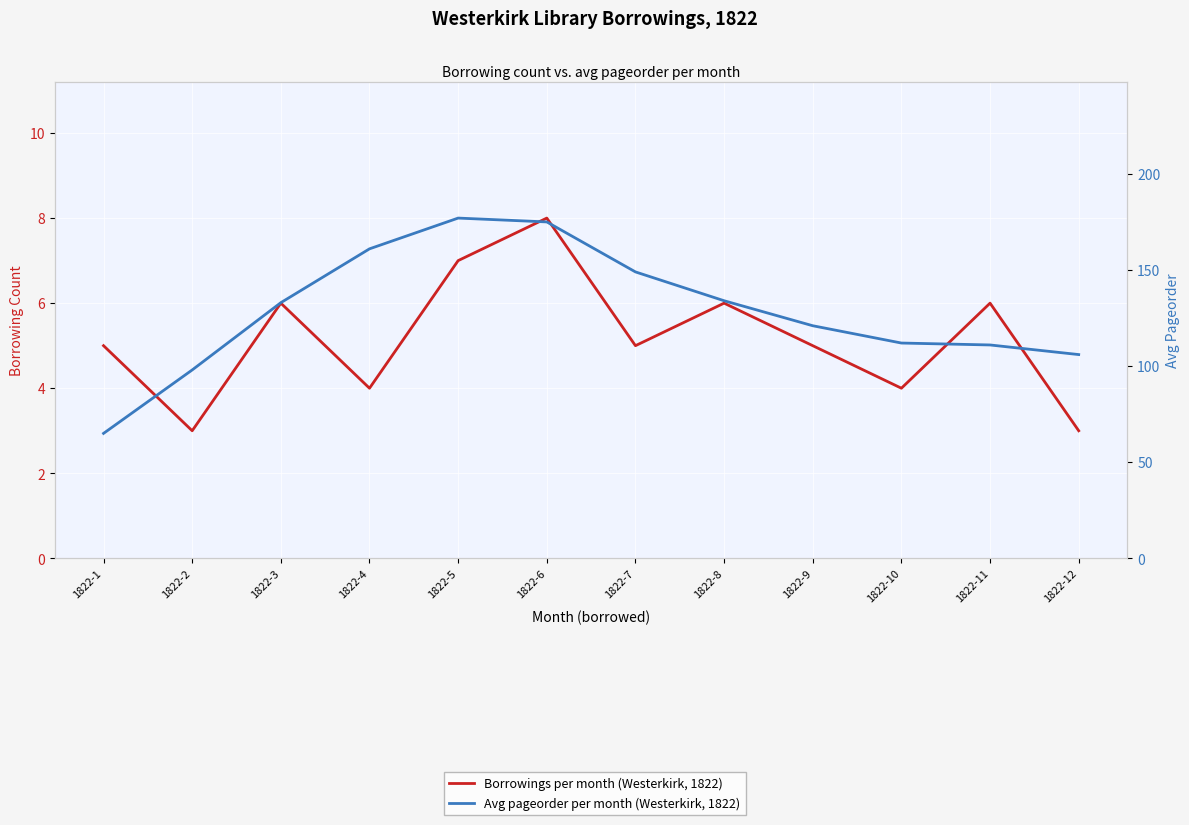

What is the sum of the Borrowings per month (Westerkirk, 1822) values at 1822-8 and 1822-5?

13